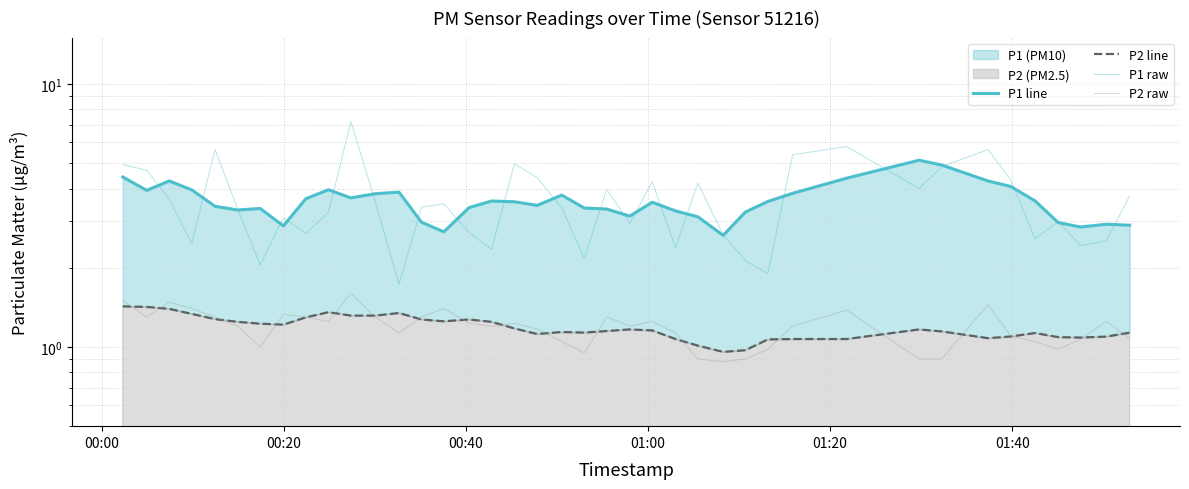

What position from the left is 00:40?

3